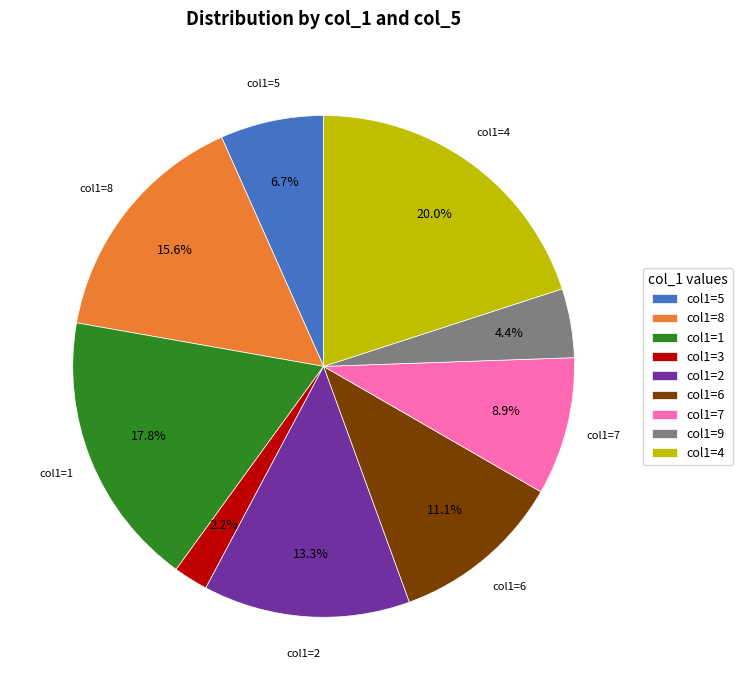

Is there any slice that represents more than half of the pie?

No